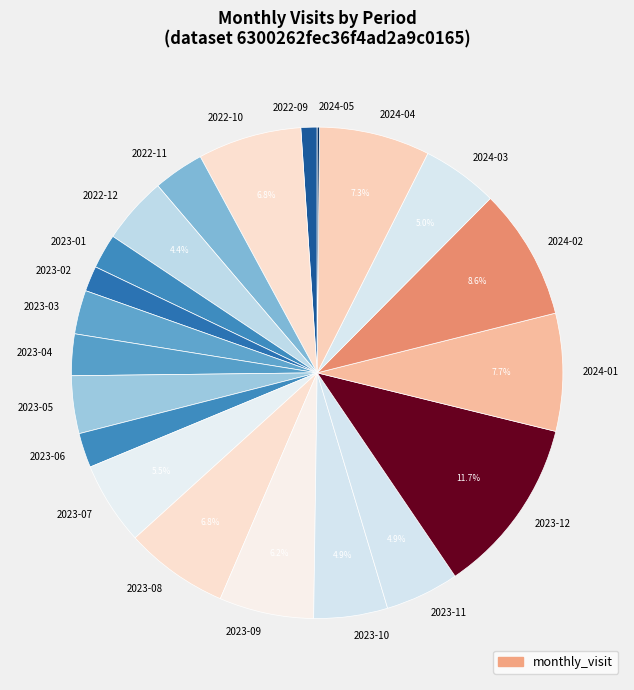

Is there a majority slice in this chart?

No